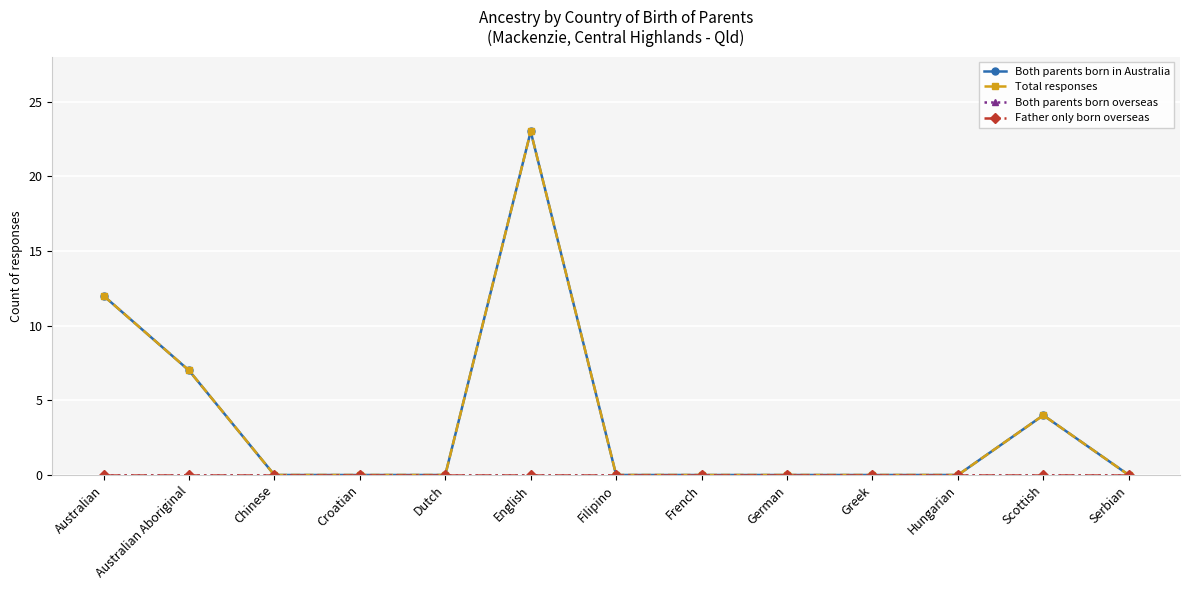

At which category does Both parents born in Australia reach its first local peak?

English